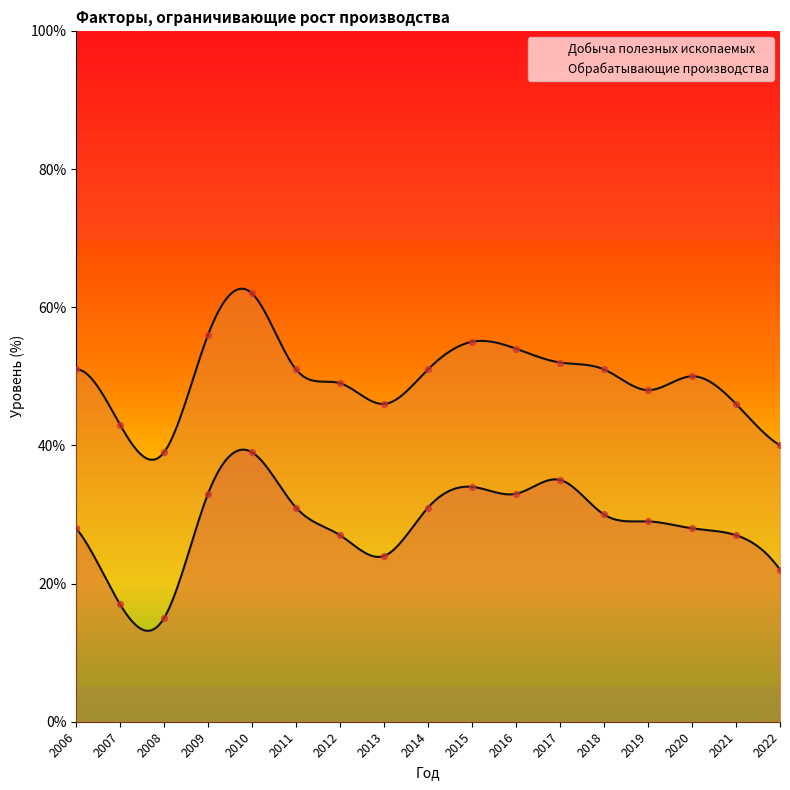

Which series has the largest total across all categories?

Обрабатывающие производства